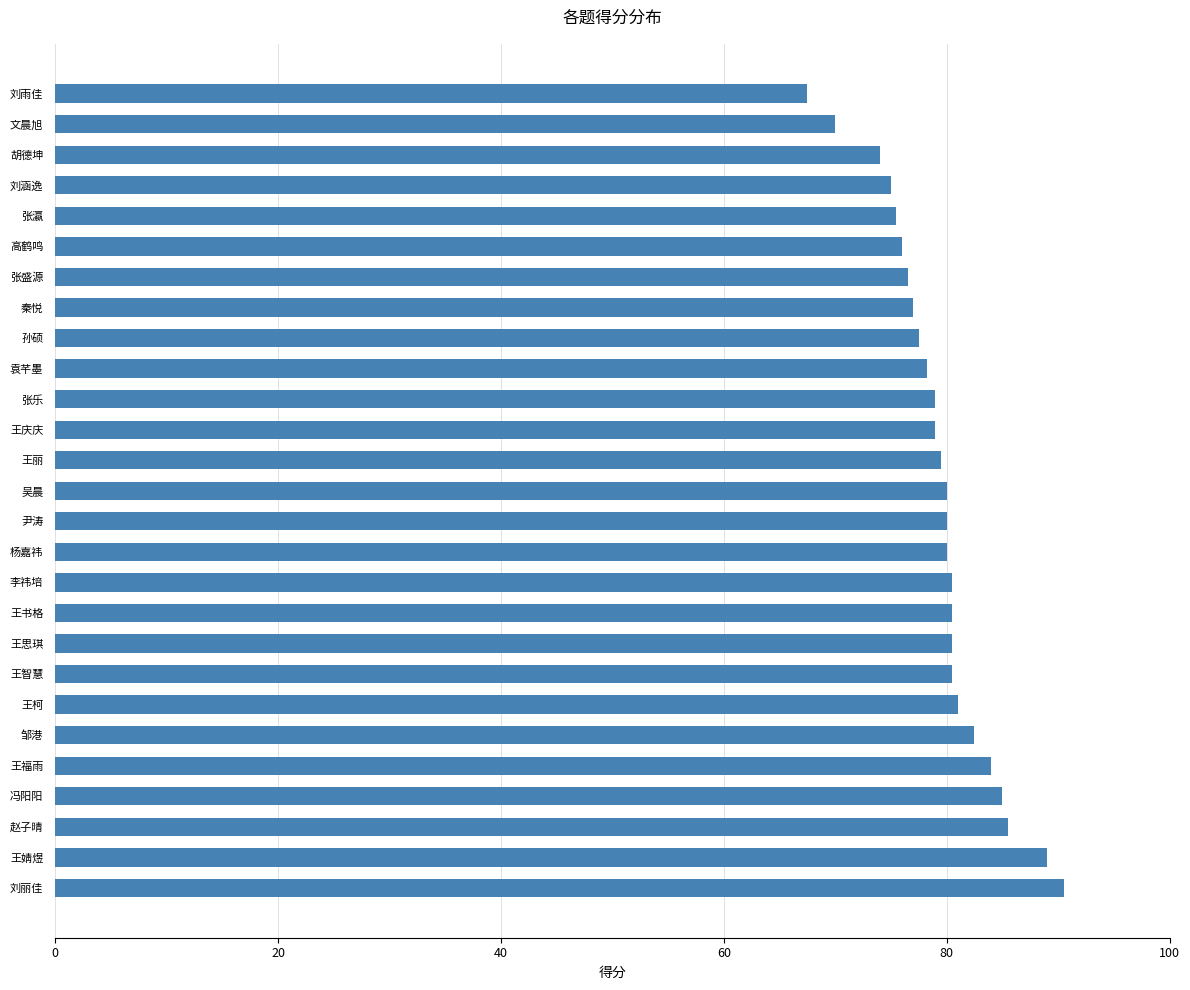

What is the approximate value at 吴晨?

80.0